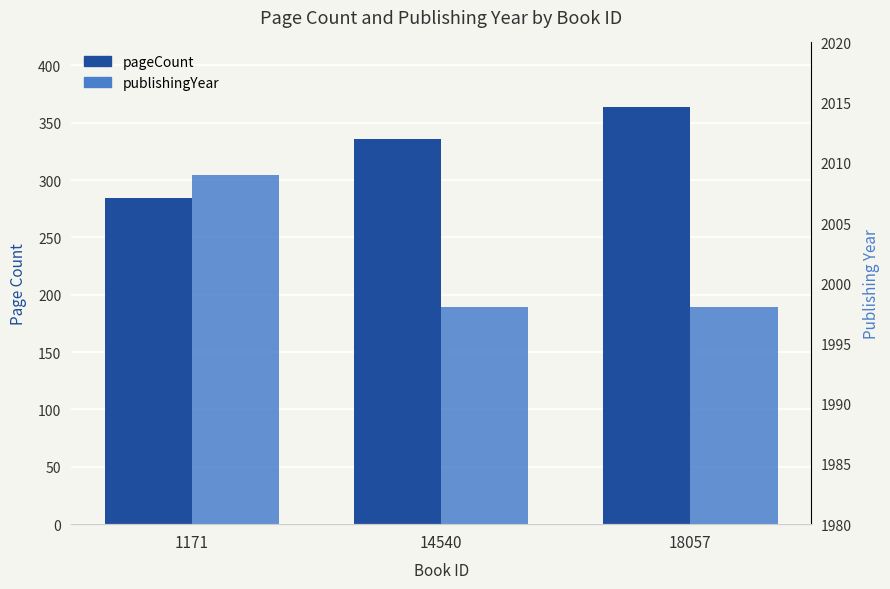

The pageCount series shows 336 at 14540. True or false?

True